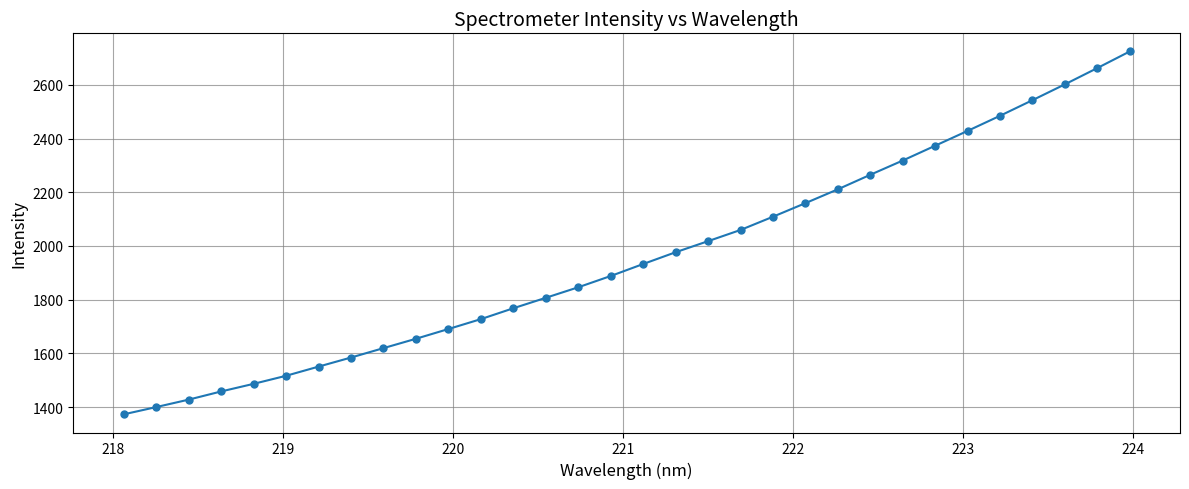

How many values are below 1932?

16